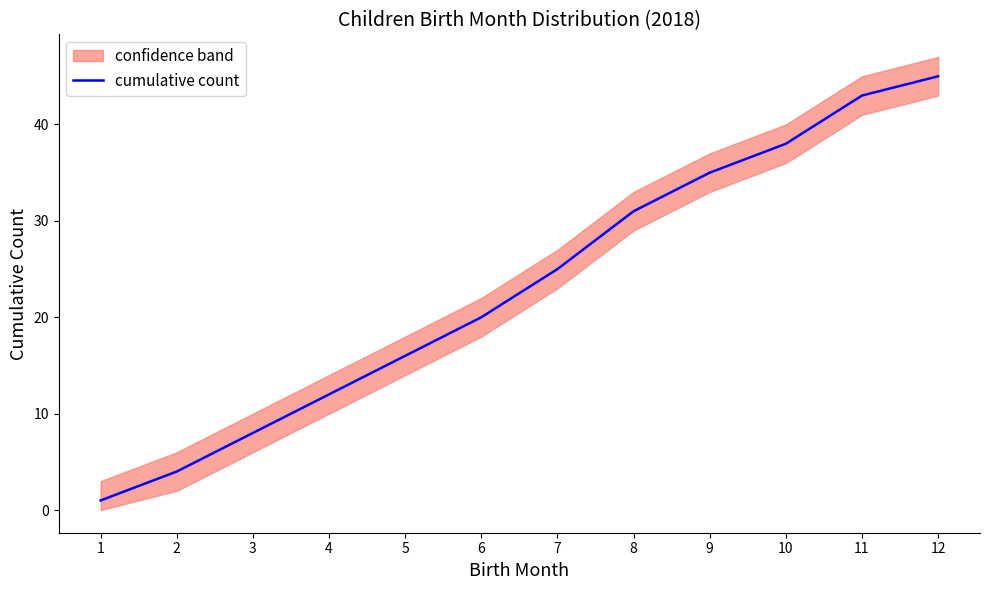

Is it true that the value at 8 is 10?

False